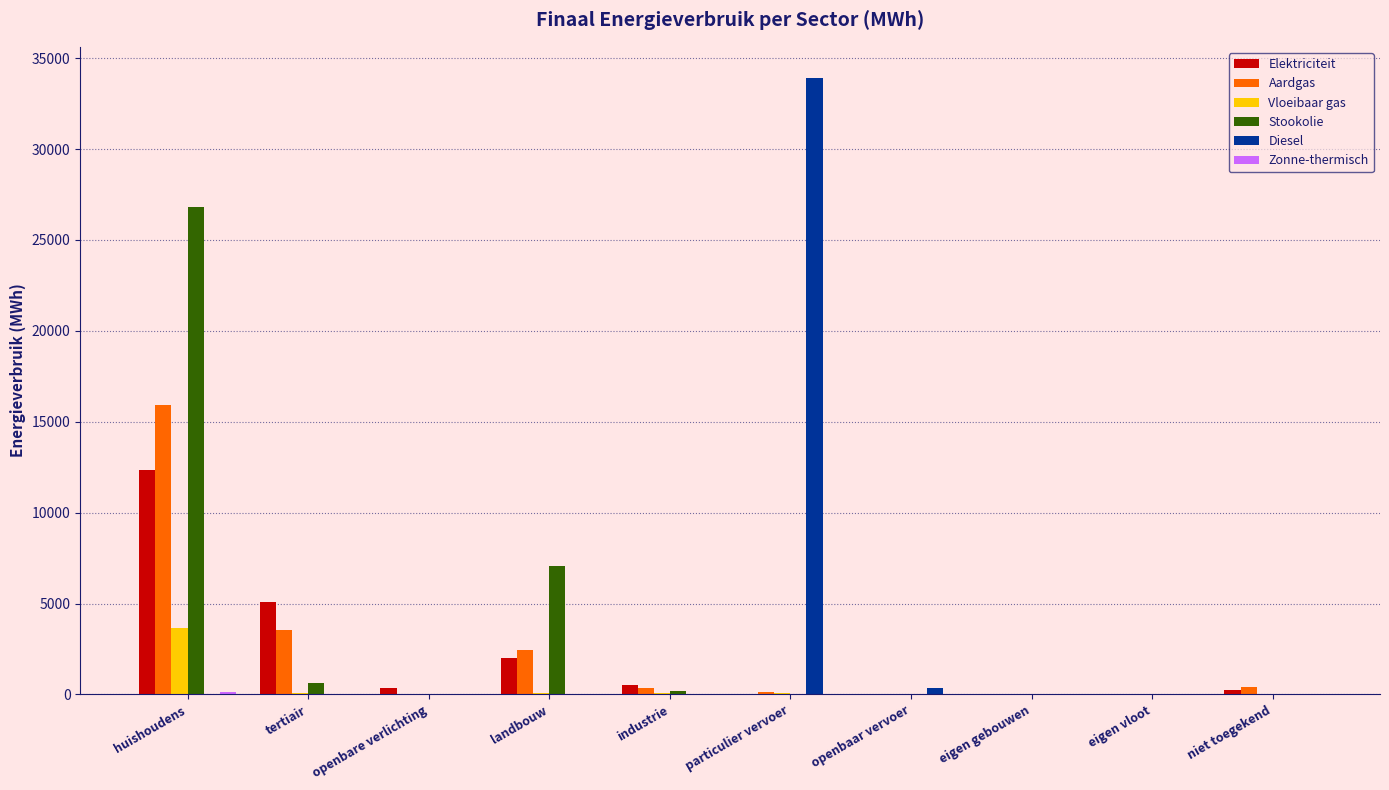

How many distinct data groups are displayed?

6